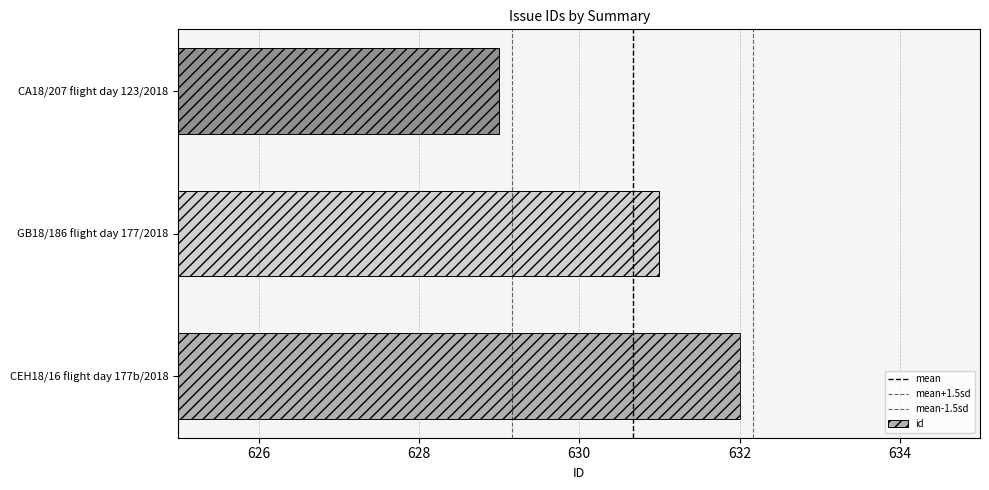

Which label corresponds to the largest value in the chart?

CEH18/16 flight day 177b/2018